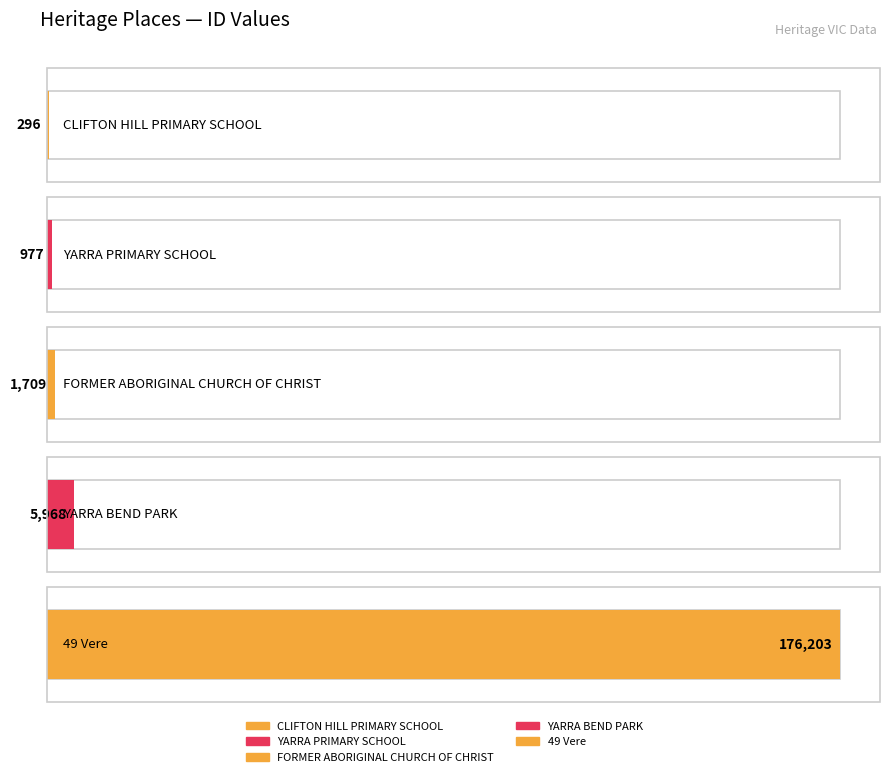

Where does the data first go above 1709?

YARRA BEND PARK